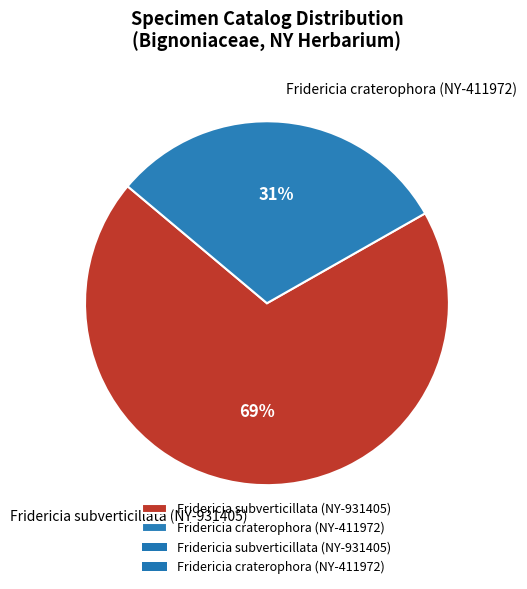

Which category accounts for the majority?

Fridericia subverticillata (NY-931405)